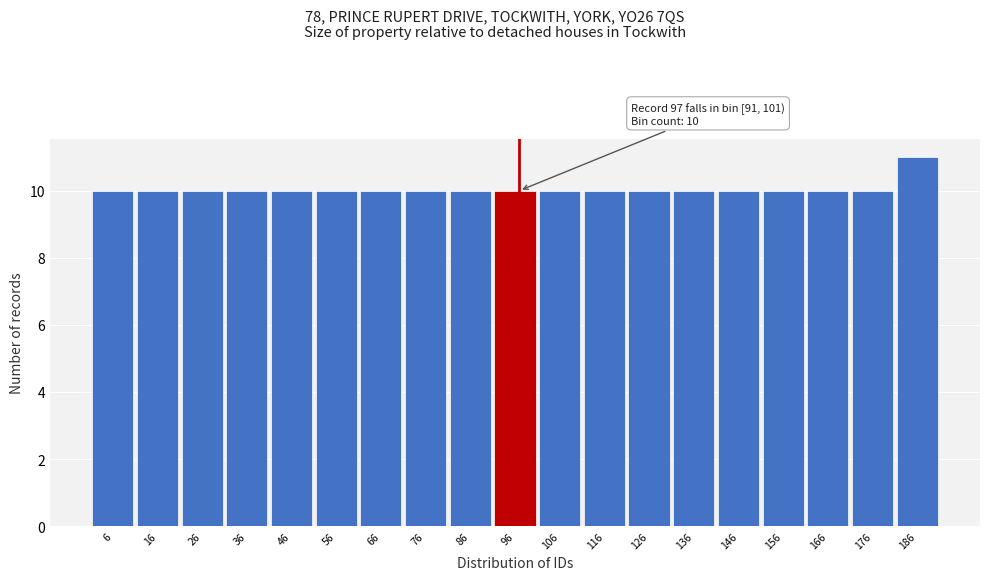

Which range on the x-axis has the tallest bar?

181 to 191